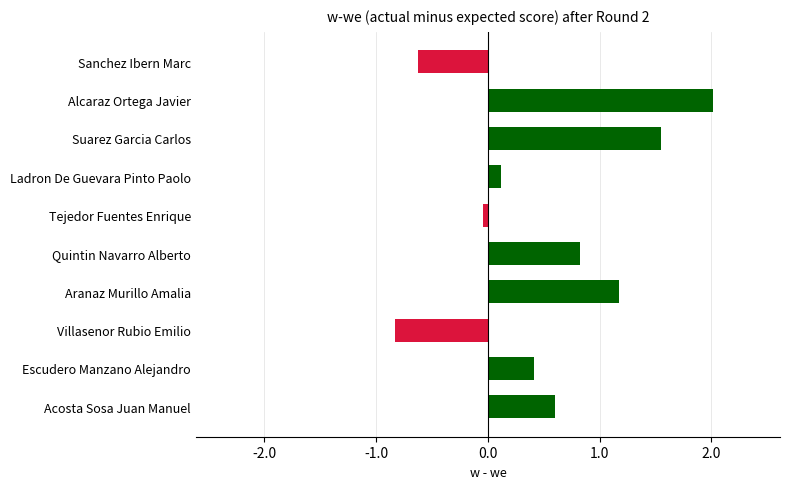

Which has a higher value, Ladron De Guevara Pinto Paolo or Villasenor Rubio Emilio?

Ladron De Guevara Pinto Paolo